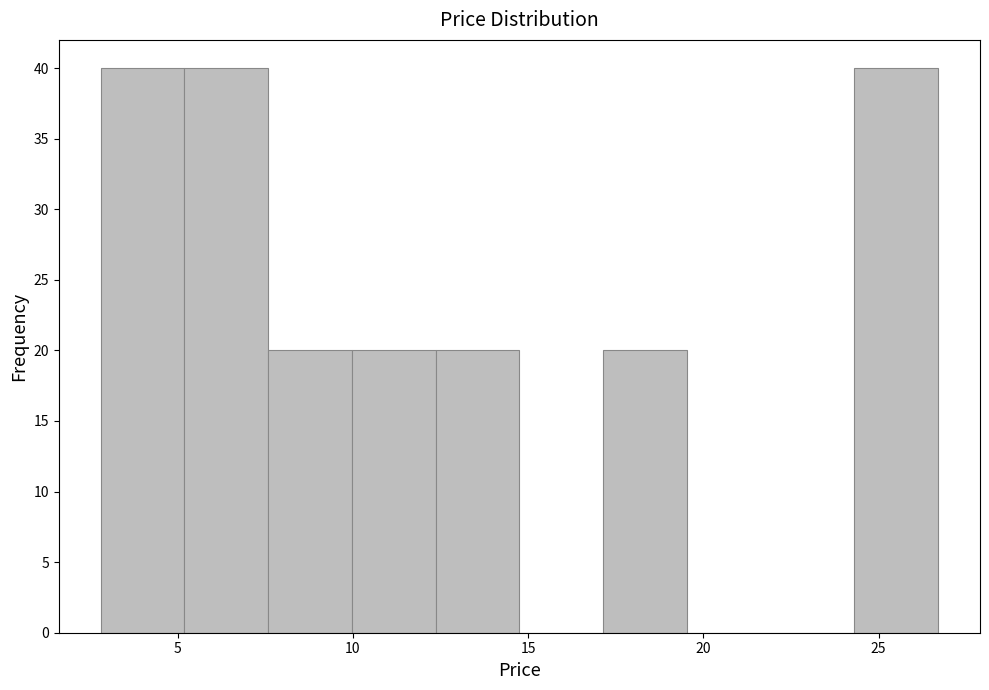

What is the height of the bar covering 17.0 to 19.5 on the x-axis? Neither the bar edges nor the heights are printed on the chart, so give them approximately, as read against the axes.

20